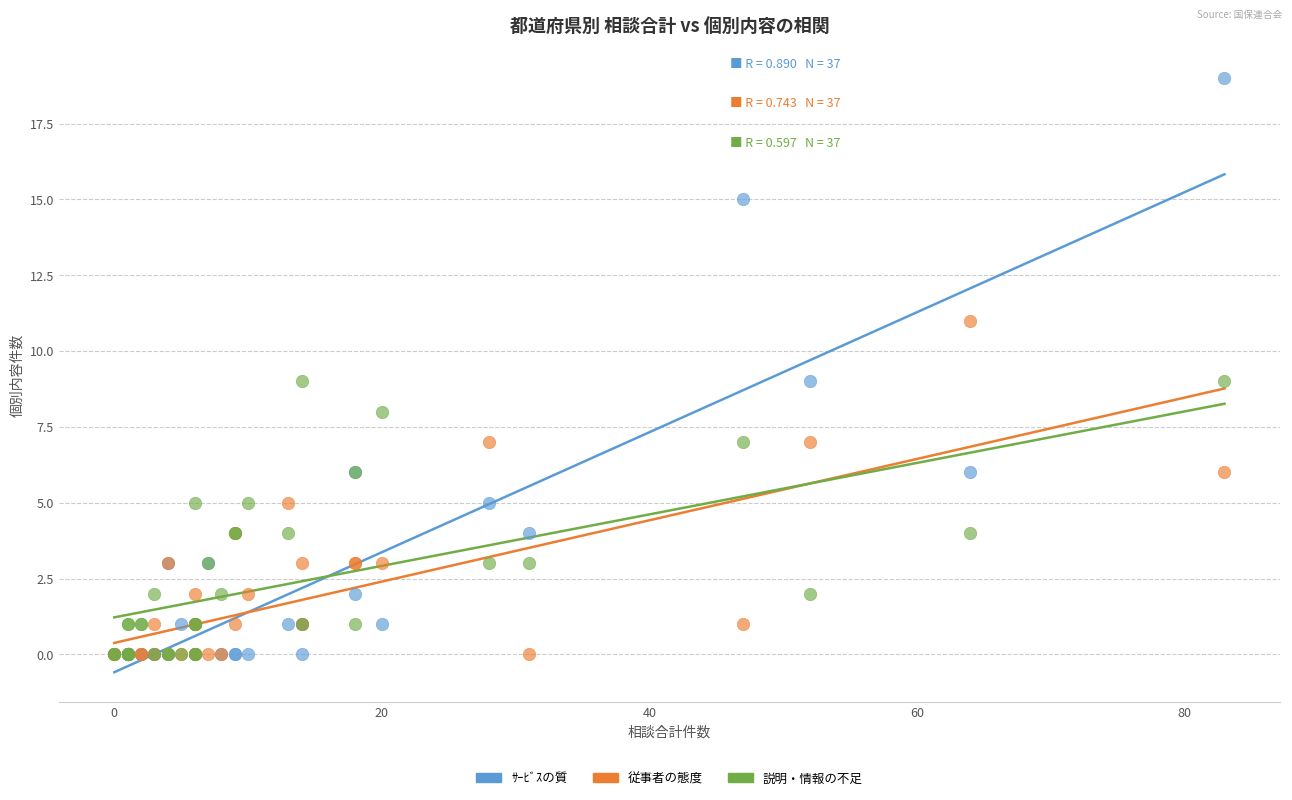

Which series has the largest Y range (max minus min)?

ｻｰﾋﾞｽの質